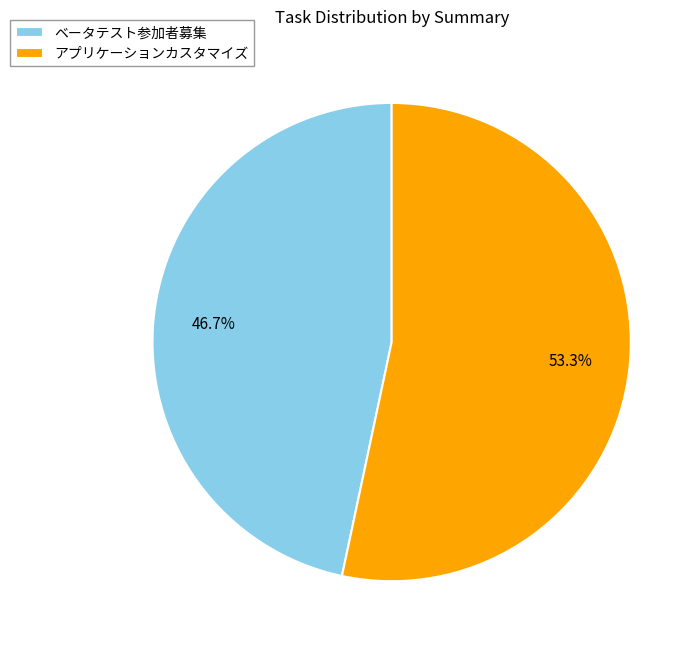

What percentage is the アプリケーションカスタマイズ slice, to the nearest percent?

53%